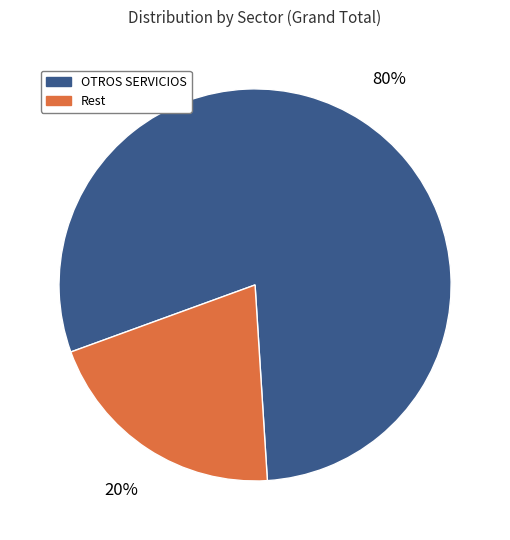

How many segments does this pie chart have?

2